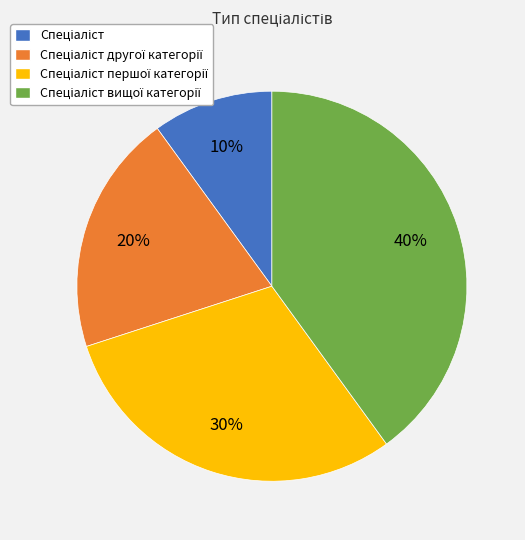

Is there a majority slice in this chart?

No